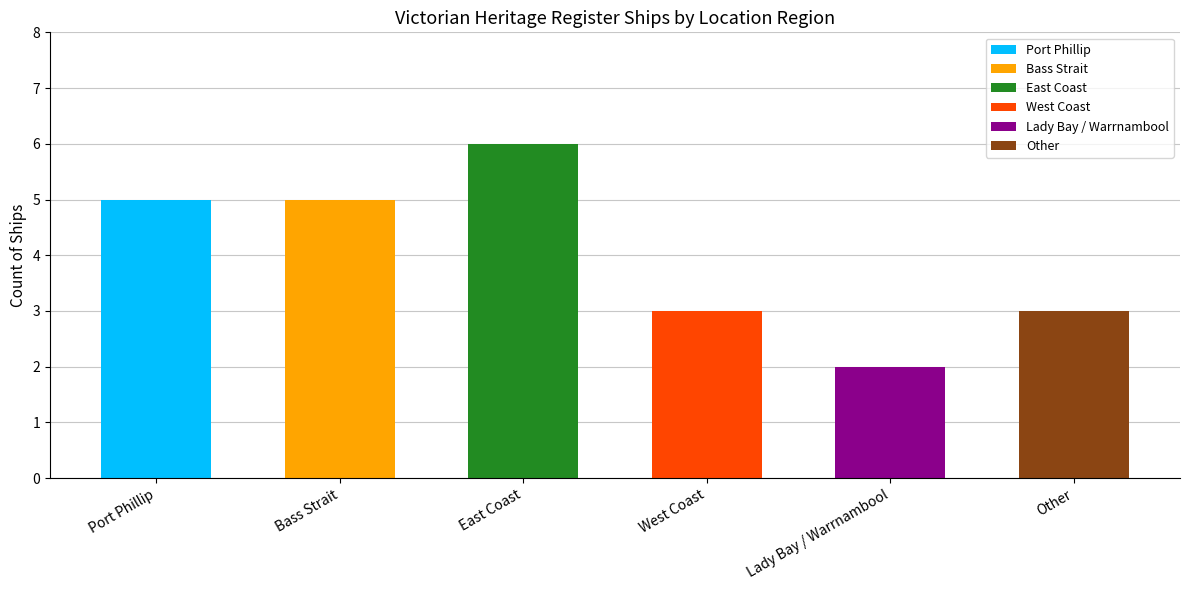

At which label does the data first exceed 5?

East Coast